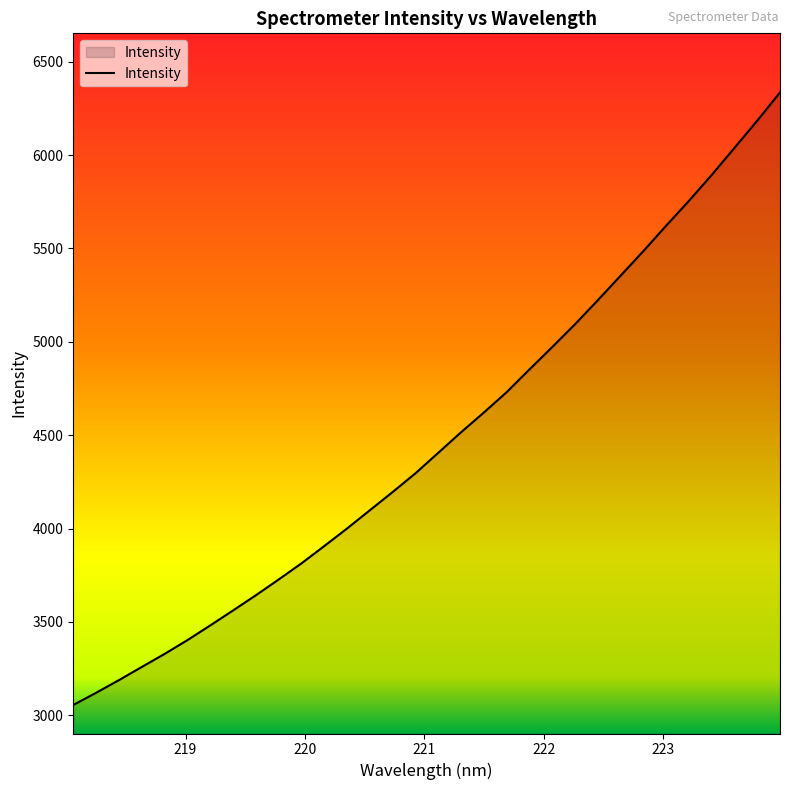

What is the smallest value displayed?

3055.4